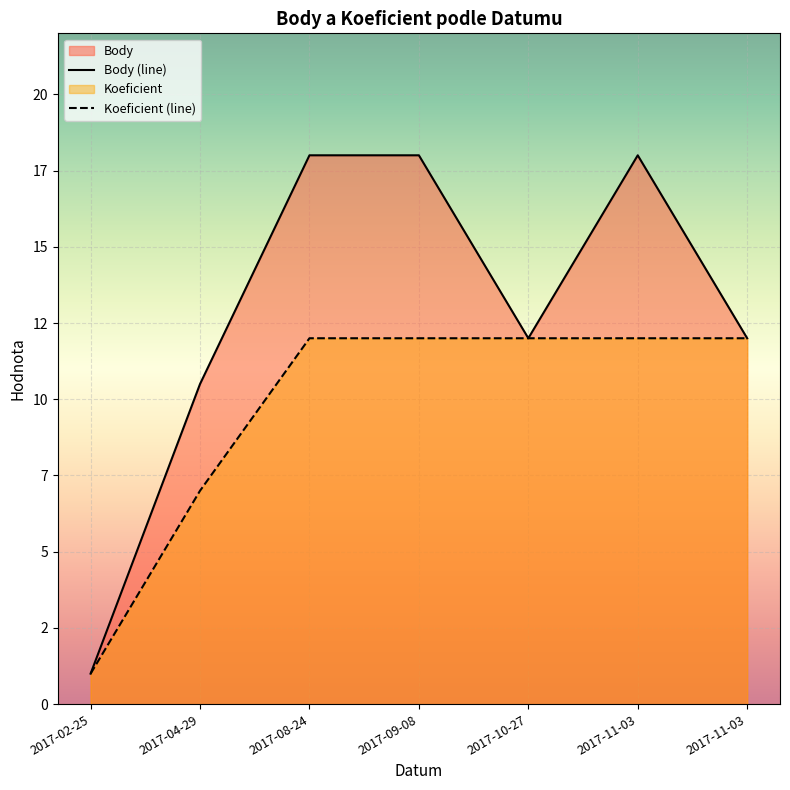

Between 2017-02-25 and 2017-09-08, which series saw the biggest shift?

Body (line)